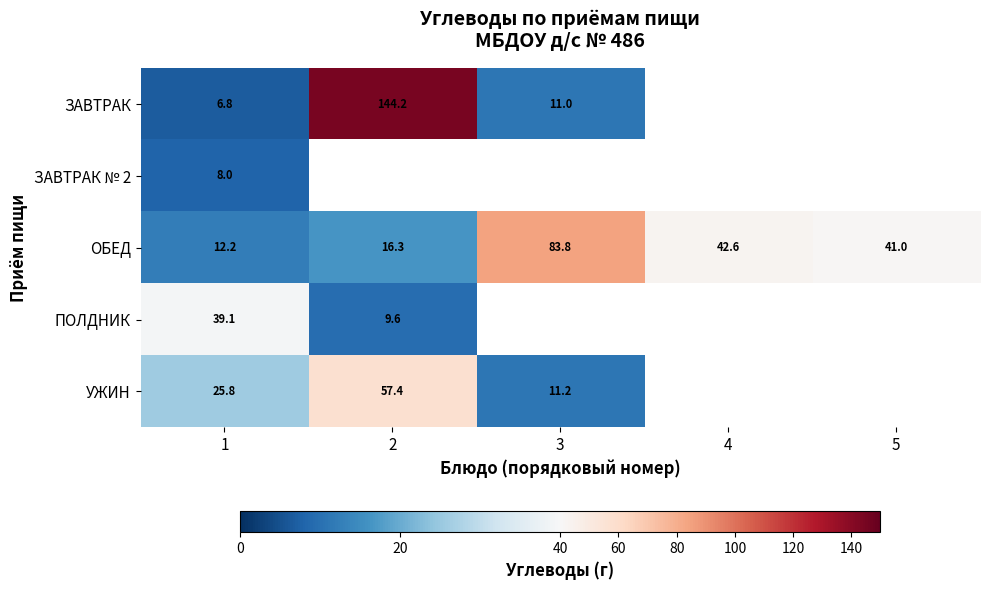

What is the spread (max minus min) of values at 2?

134.6